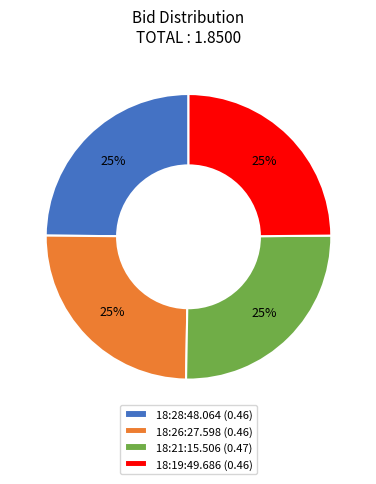

To the nearest percent, what portion does 18:21:15.506 represent?

25%